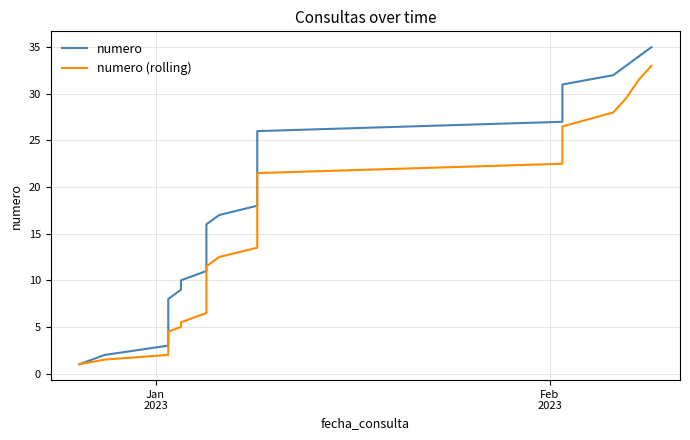

How many data points in numero are less than 18?

17